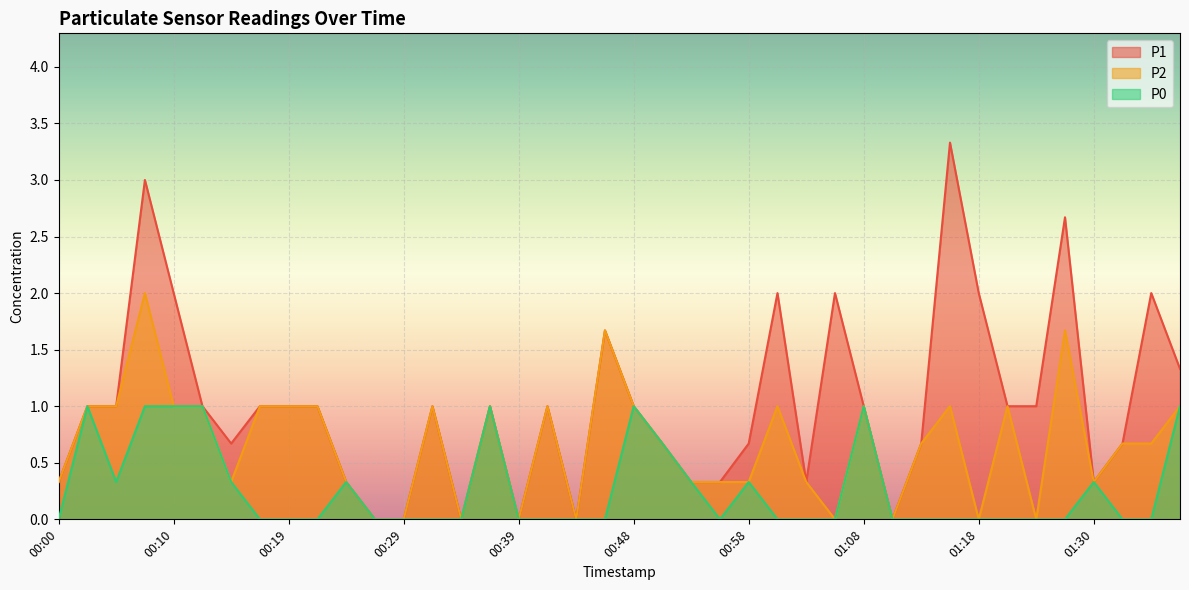

In P1, how many points are lower than both neighbors (excluding endpoints)?

7